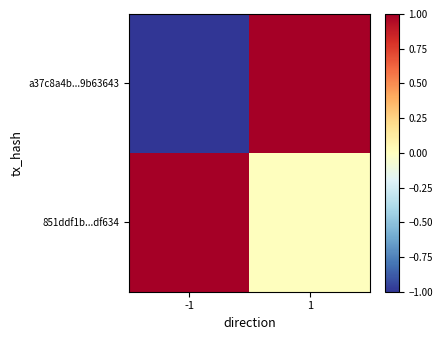

Reading left to right, transcribe all the data shown in this chart.

a37c8a4b...9b63643: -1=-1	1=1
851ddf1b...df634: -1=1	1=0